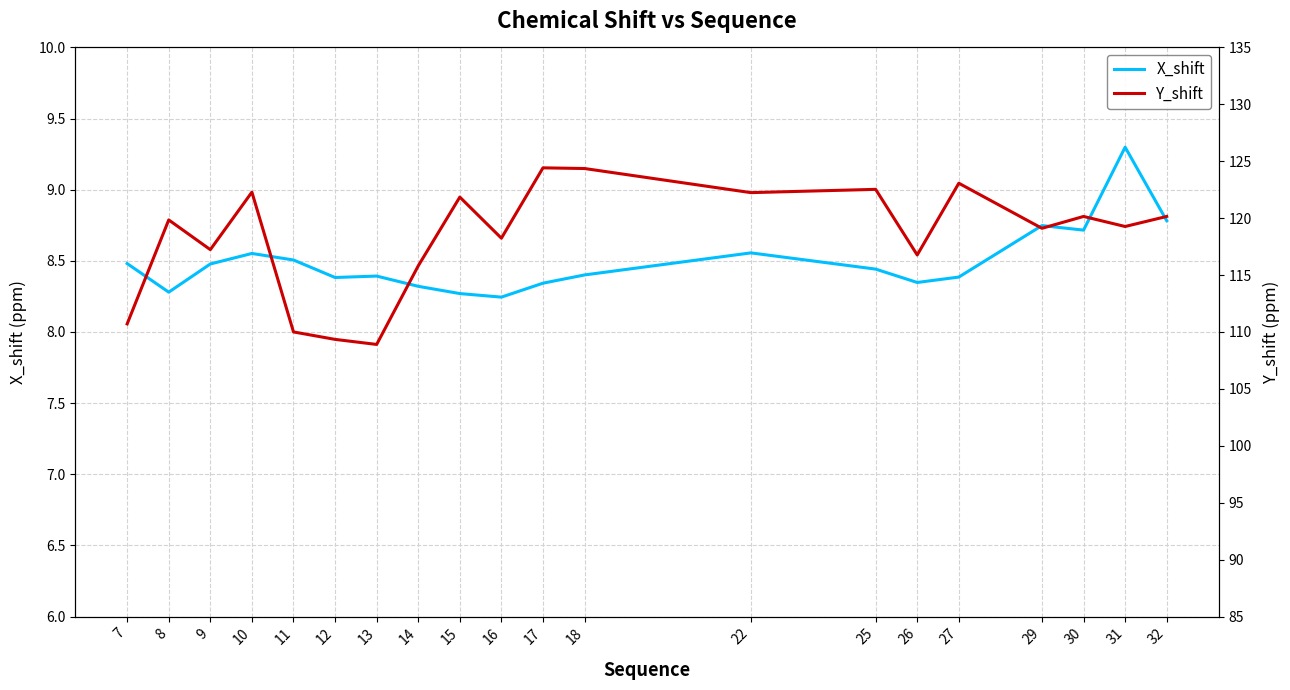

At which label is Y_shift closest to 116?

14